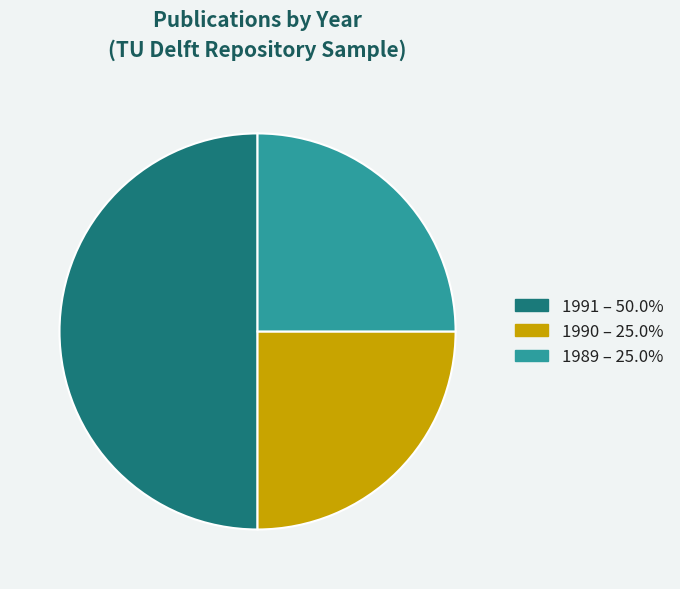

Combined, do 1991 – 50.0% and 1989 – 25.0% account for over 50%?

Yes